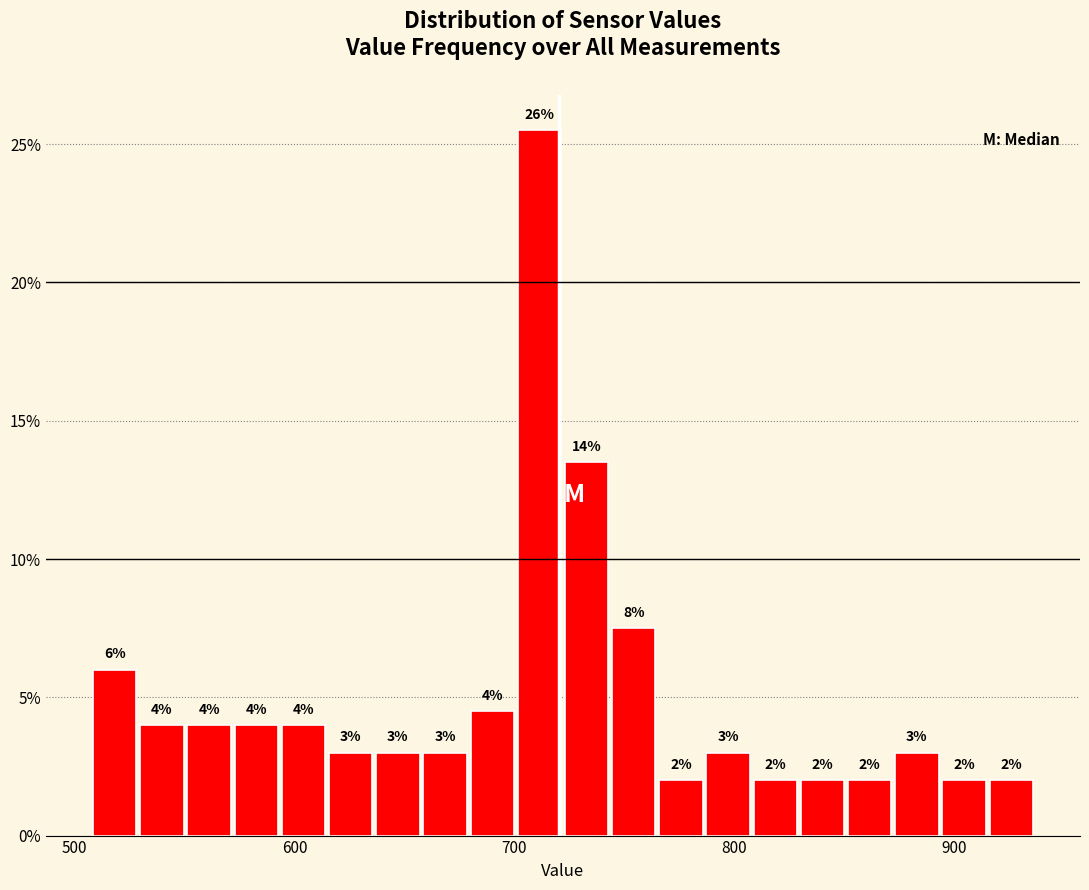

Around what value on the x-axis is the tallest bar? Give the approximate position of its centre, as read against the axis.

710